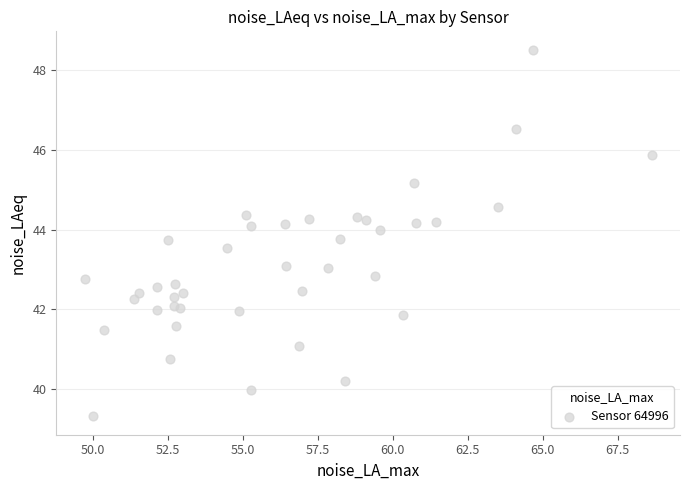

What is the range of Y values (max minus min)?

9.2